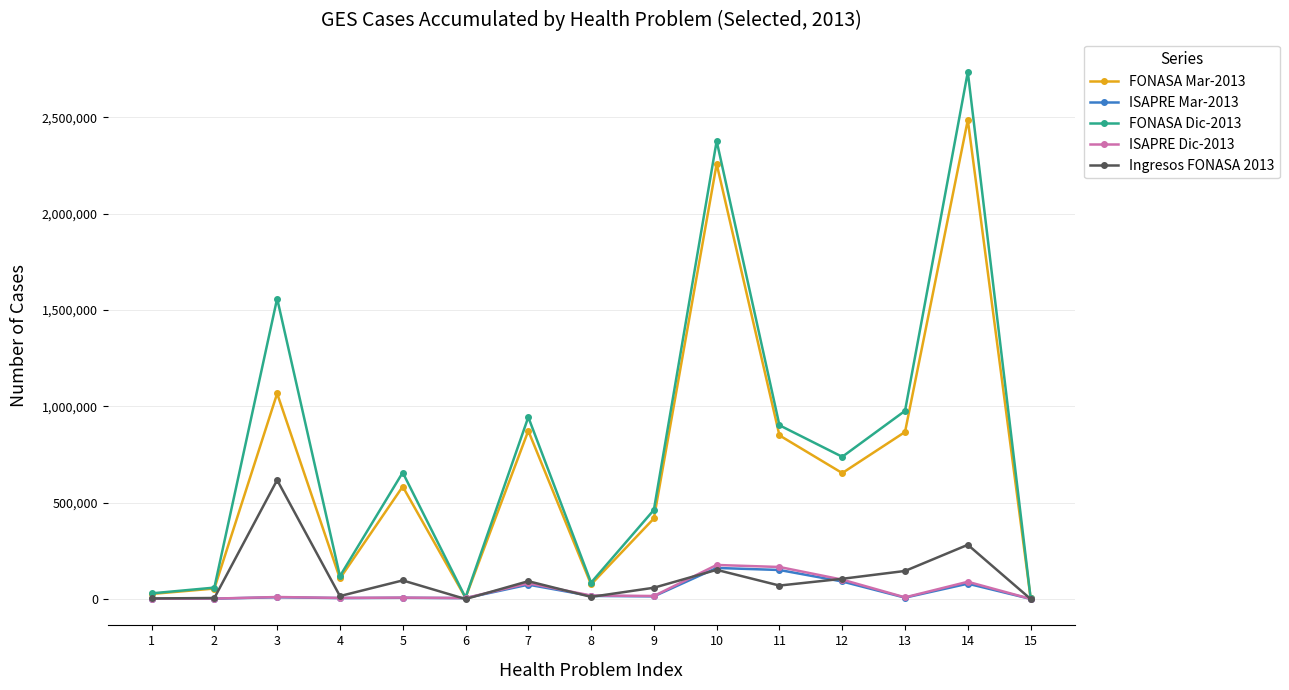

Which series has the widest spread of values?

FONASA Dic-2013